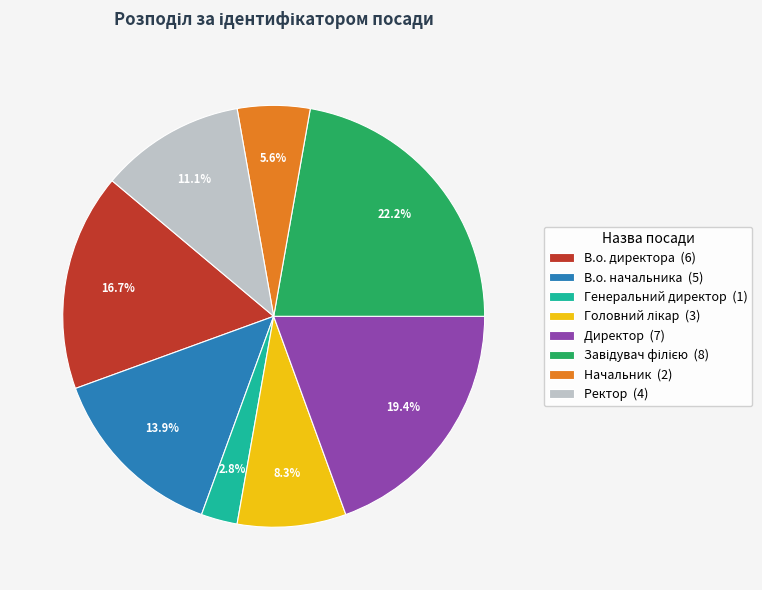

Which slice is the smallest?

Генеральний директор